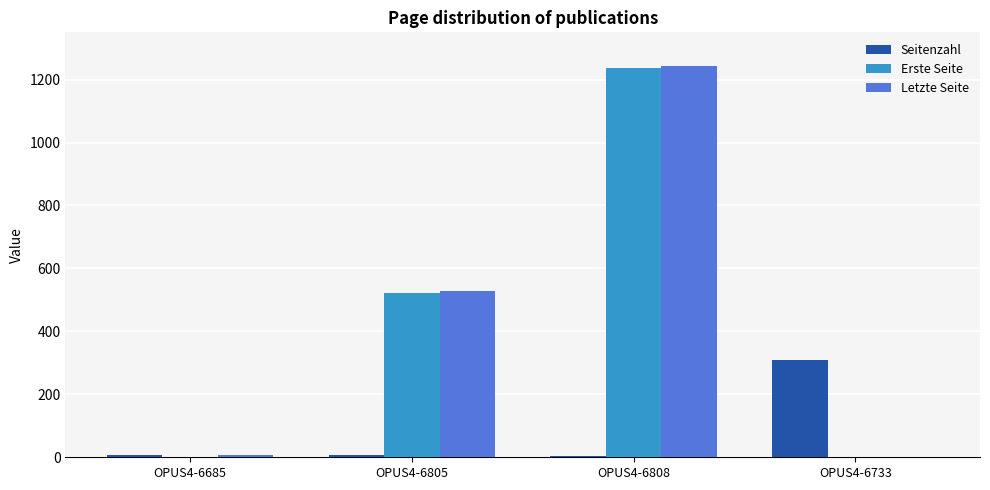

What is the maximum value shown in the chart?

1242